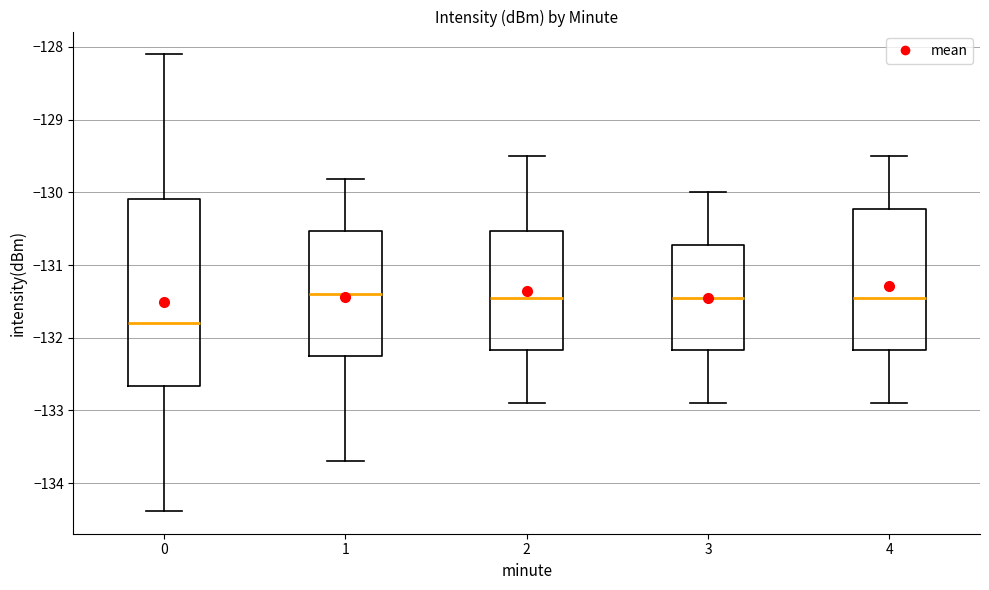

Reading left to right, transcribe this box plot: for each box, give where its median line is, the range the box spans, and where its two whiskers end, as read against the y-axis. The values are not printed on the chart, so give them approximately, as read against the axis.

0: median -131.8, box -132.7 to -130.1, whiskers -134.4 to -128.1
1: median -131.4, box -132.2 to -130.5, whiskers -133.7 to -129.8
2: median -131.4, box -132.2 to -130.5, whiskers -132.9 to -129.5
3: median -131.4, box -132.2 to -130.7, whiskers -132.9 to -130.0
4: median -131.4, box -132.2 to -130.2, whiskers -132.9 to -129.5